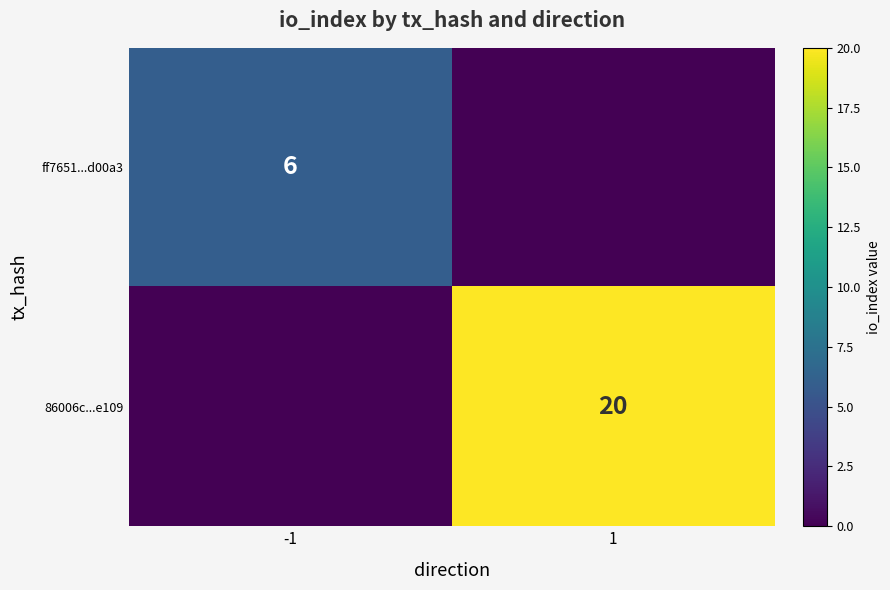

The value of 86006c...e109 at 1 is 5. True or false?

False